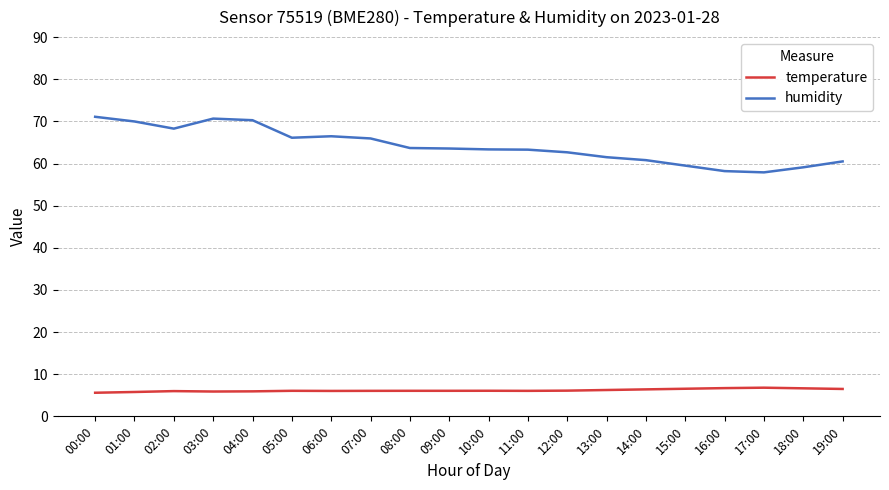

Rank the series by their maximum value, from lowest to highest.

temperature, humidity